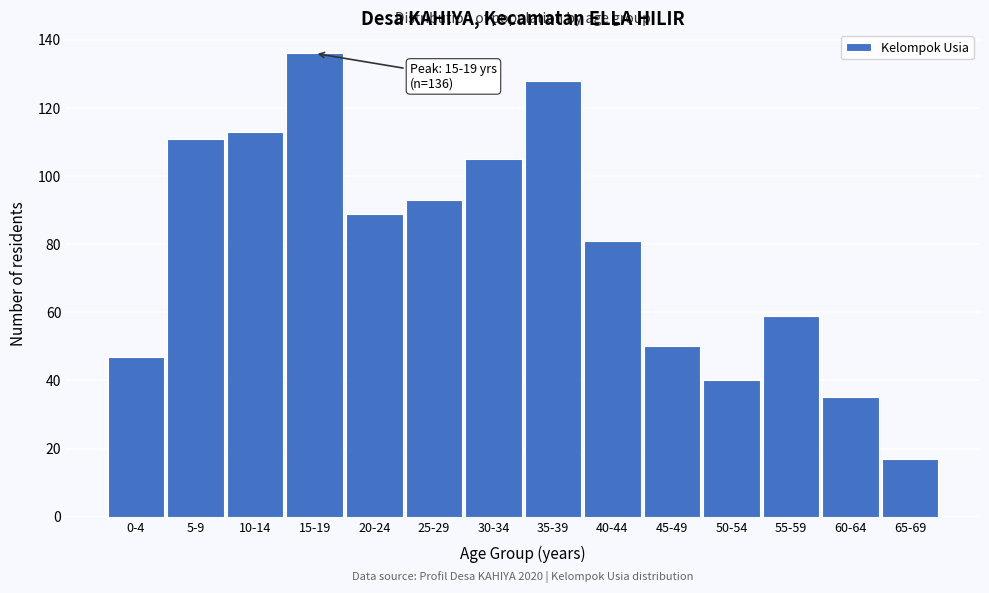

Reading right to left, what are all the values shown in this chart?

17	35	59	40	50	81	128	105	93	89	136	113	111	47